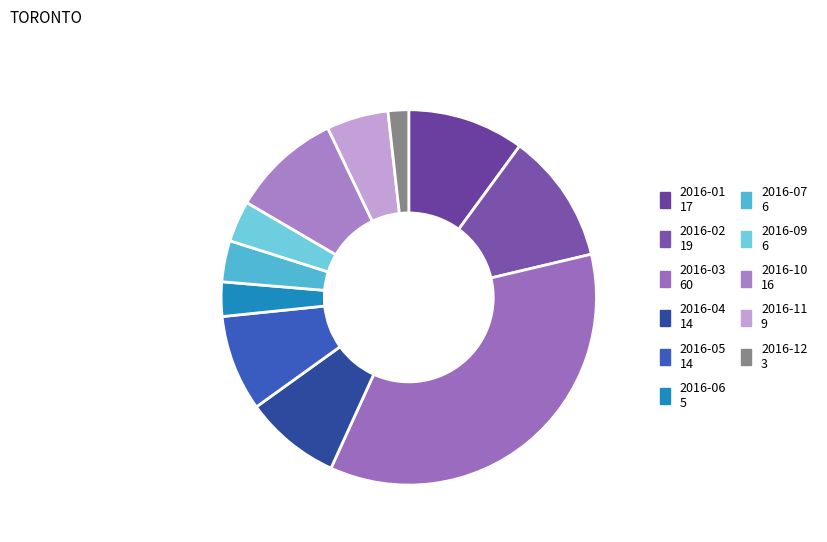

The 2016-10 slice represents 9% of the pie. True or false?

True